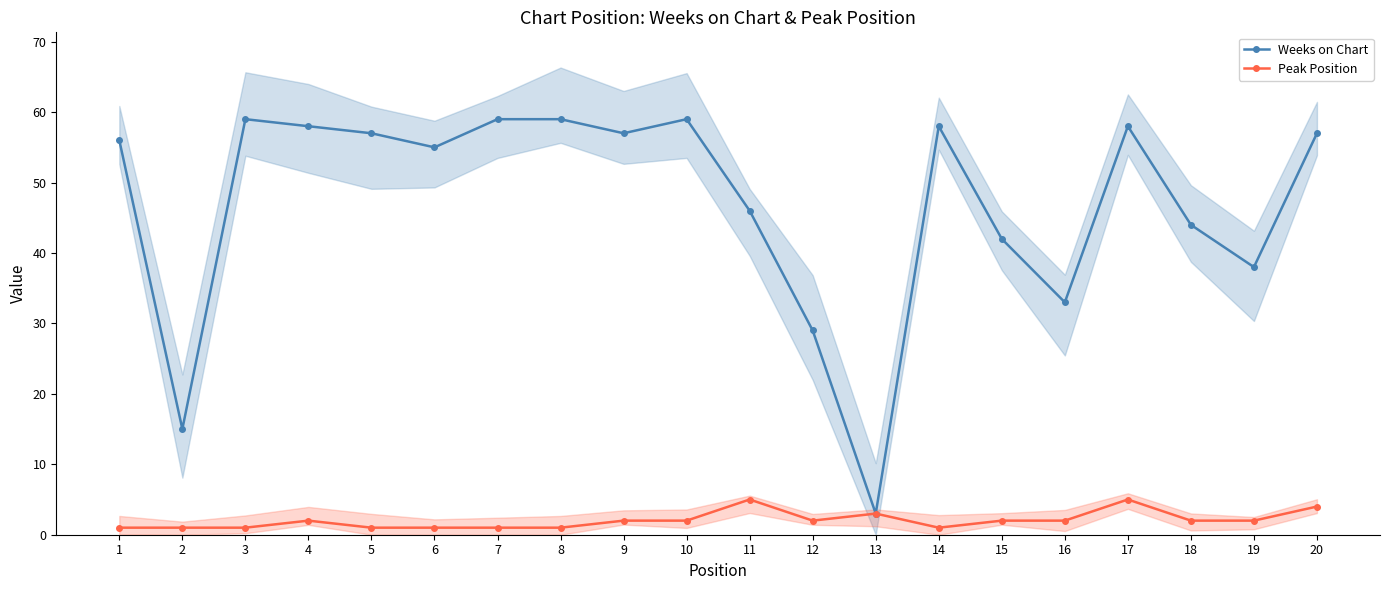

What is the difference between the Weeks on Chart values at 10 and 14?

1